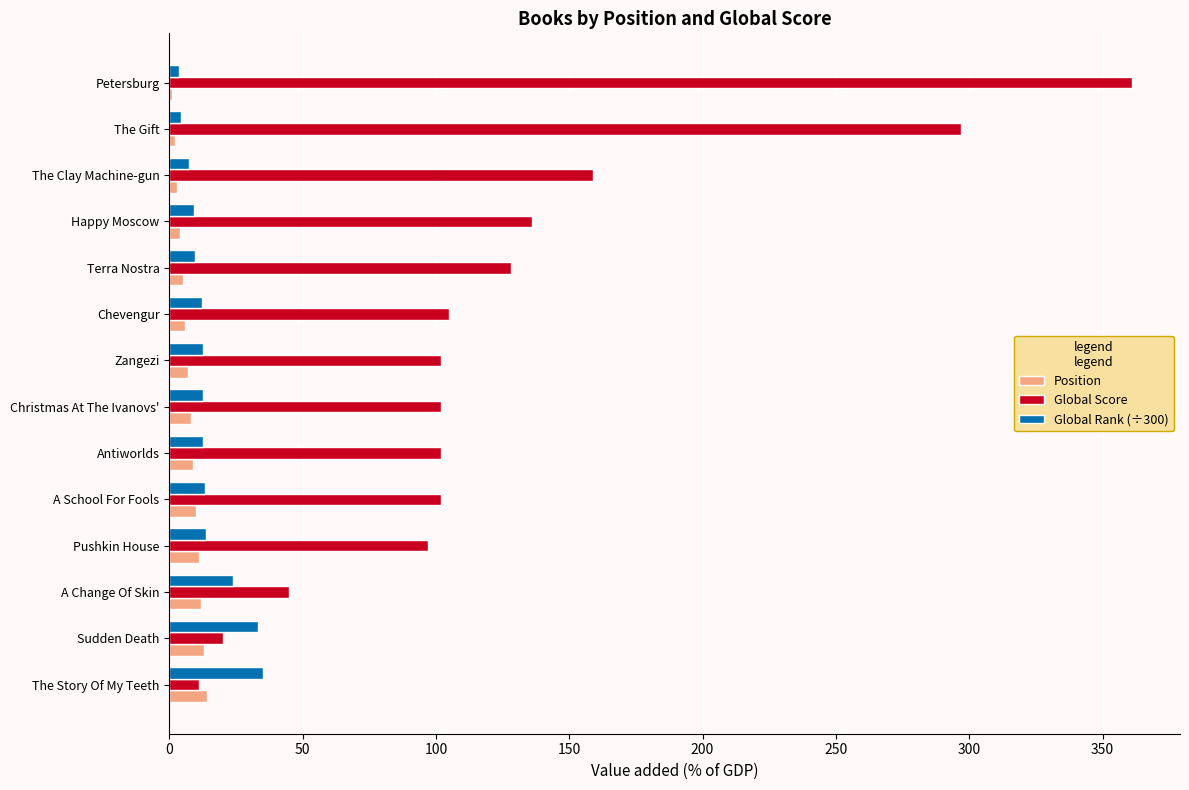

Which series changed the most between Chevengur and The Story Of My Teeth?

Global Score